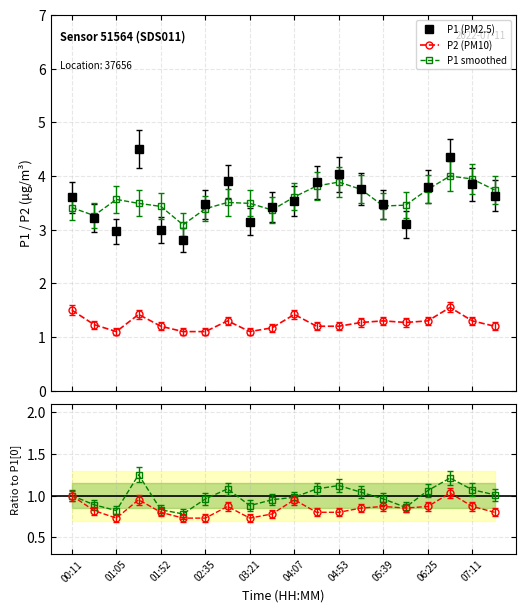

What is the lowest value of the P1 smoothed series?

3.1